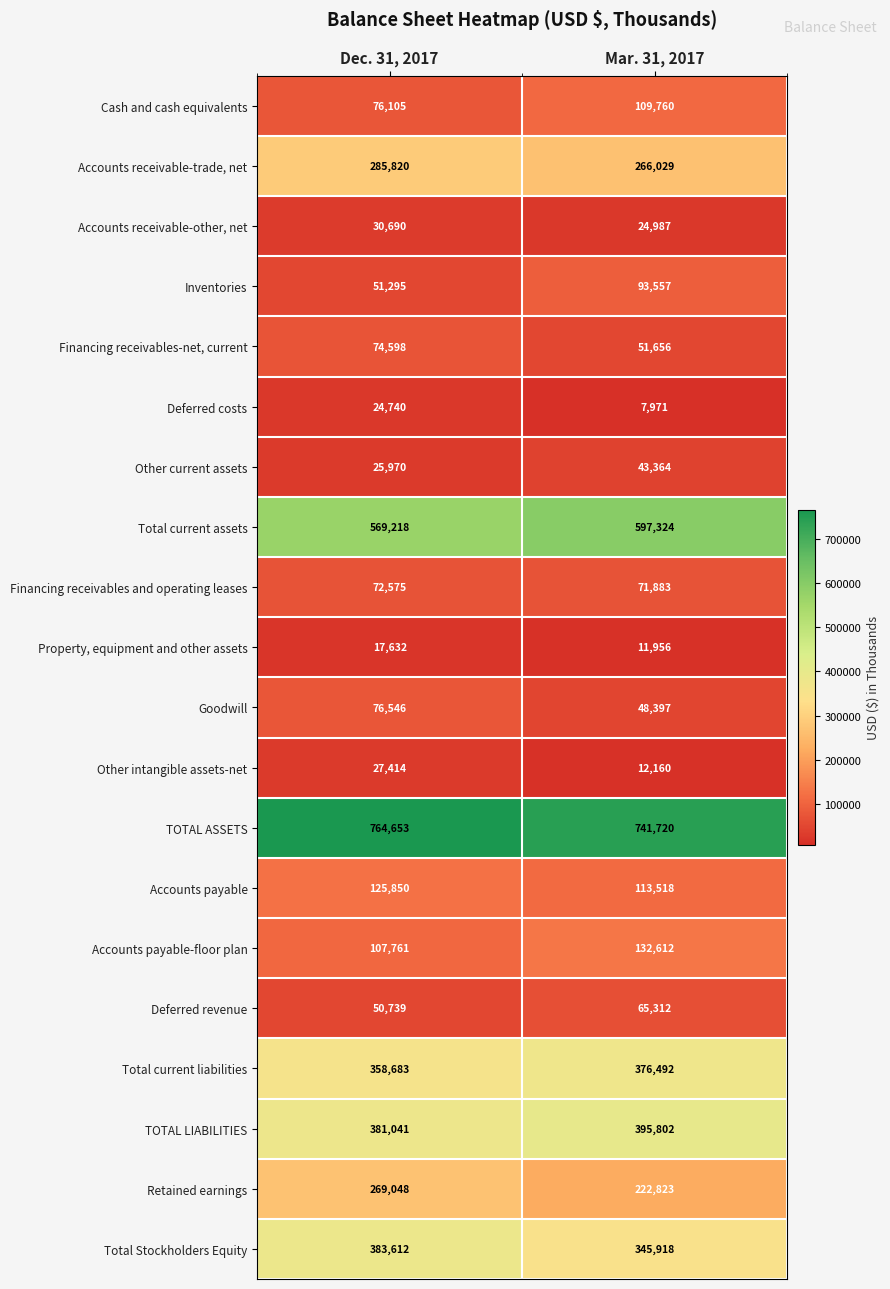

What is the total value across all series at Mar. 31, 2017?

3733241